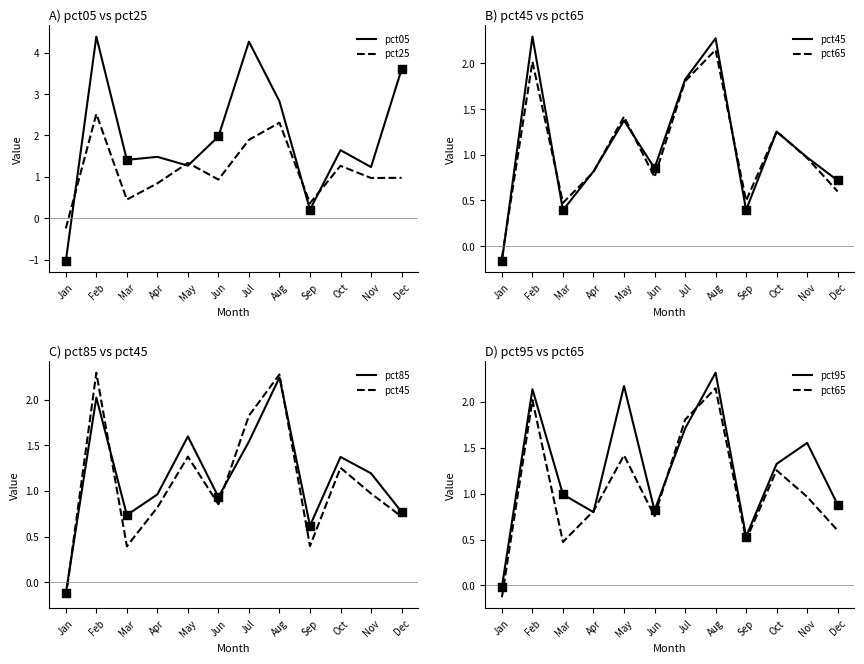

At how many categories does at least one series exceed 2?

5